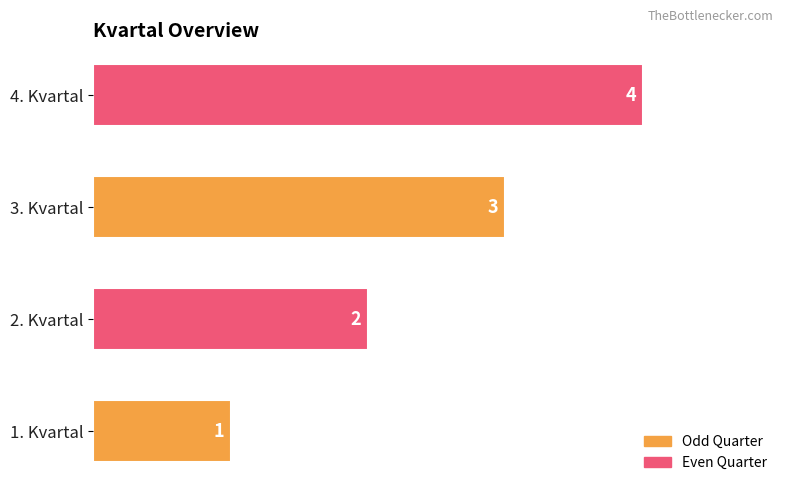

True or false: the data shows 2 at 2. Kvartal.

True